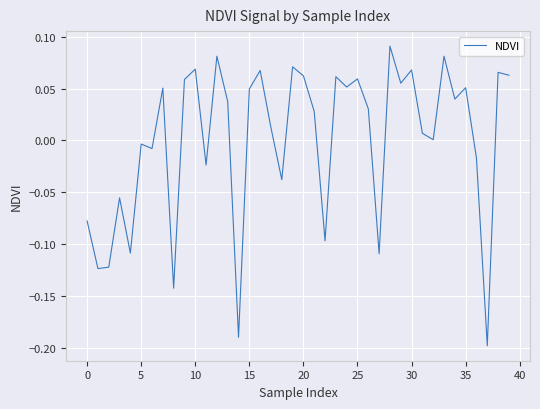

What is the difference between the maximum and minimum values?

0.3